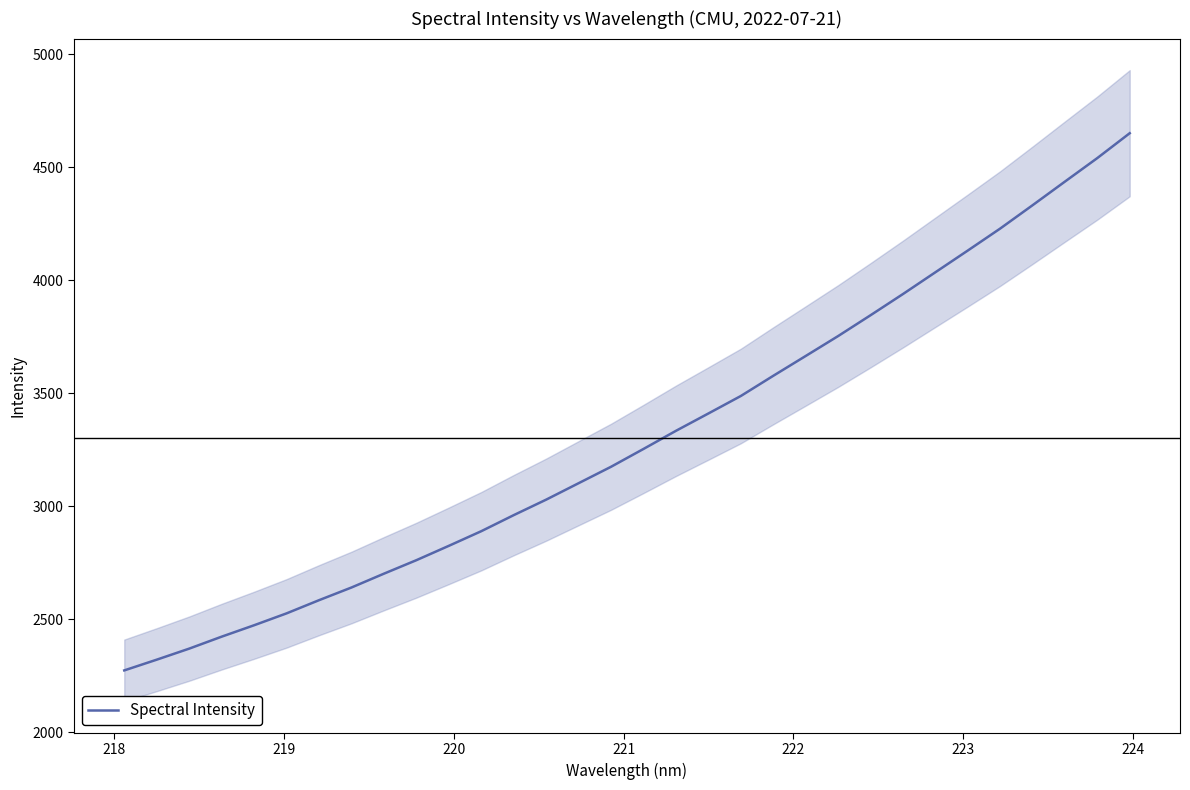

Does the chart display data point markers on the line(s)?

No